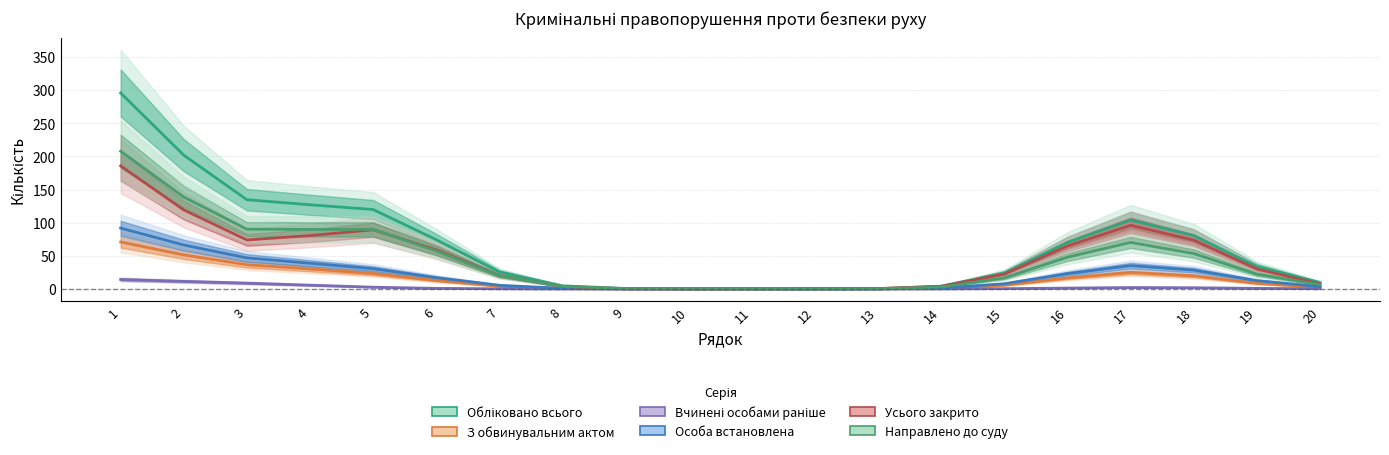

Between 6 and 17, which series saw the biggest shift?

Усього закрито